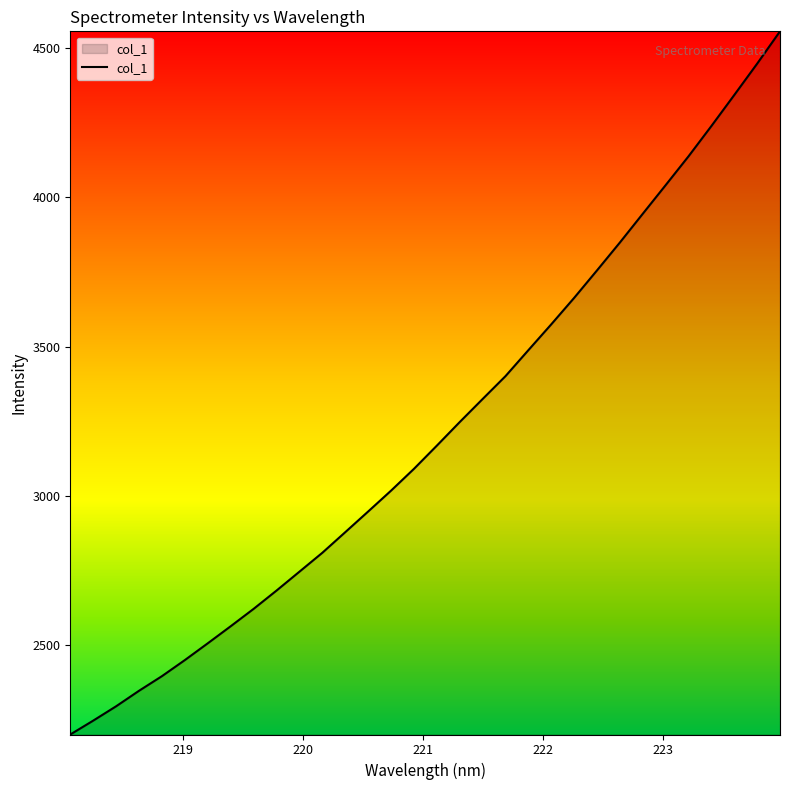

What is the difference between the maximum and minimum values?

2354.7